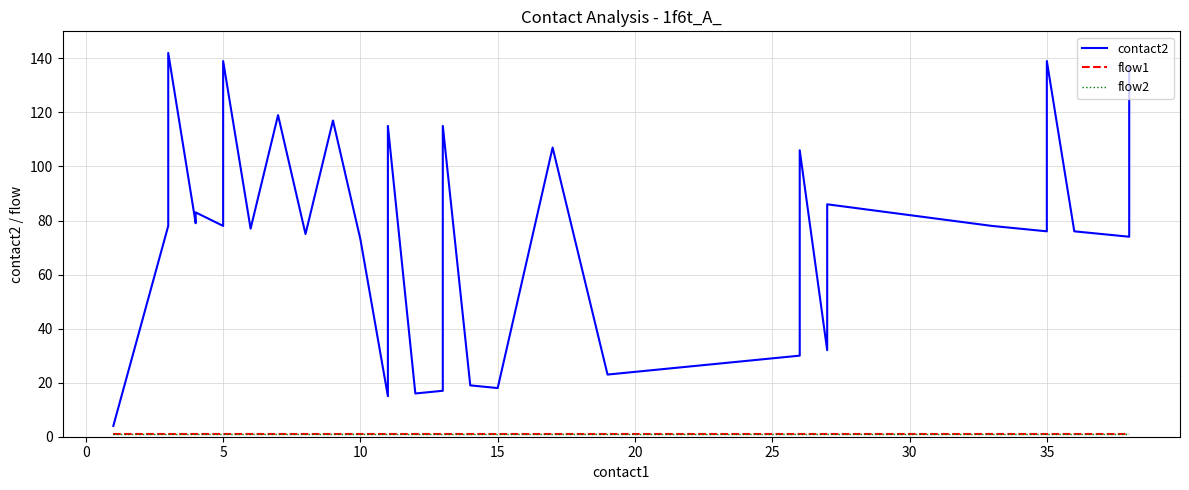

True or false: flow1 and flow2 cross at least once.

False